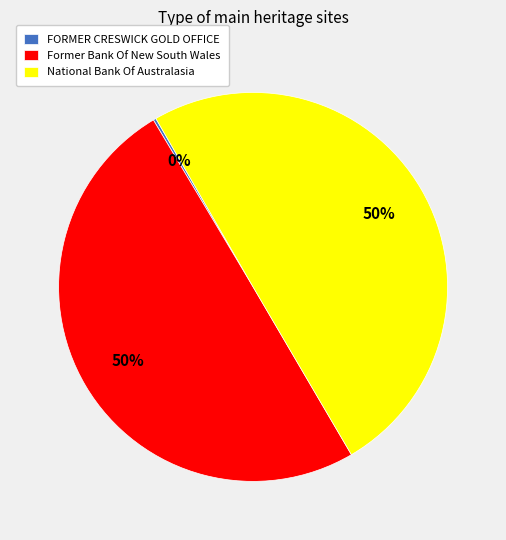

What percentage is the Former Bank Of New South Wales slice, to the nearest percent?

50%